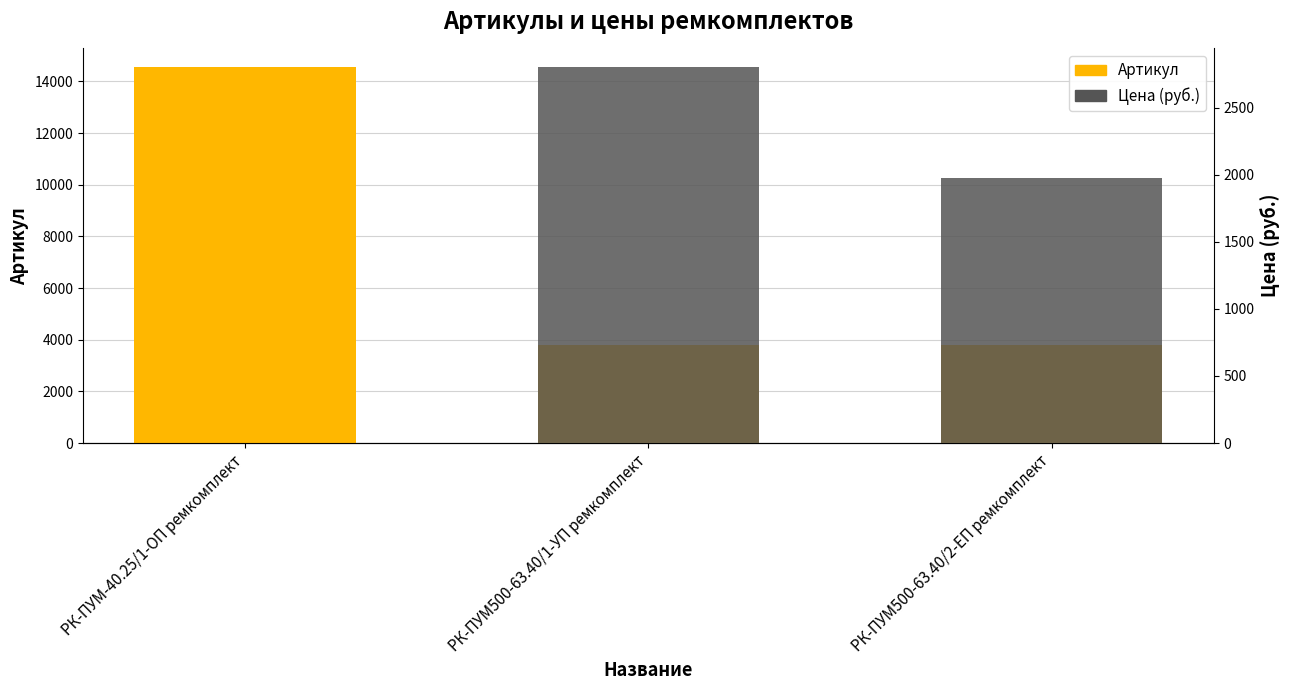

What is the sum of the Цена (руб.) values at РК-ПУМ500-63.40/2-ЕП ремкомплект and РК-ПУМ-40.25/1-ОП ремкомплект?

1978.9